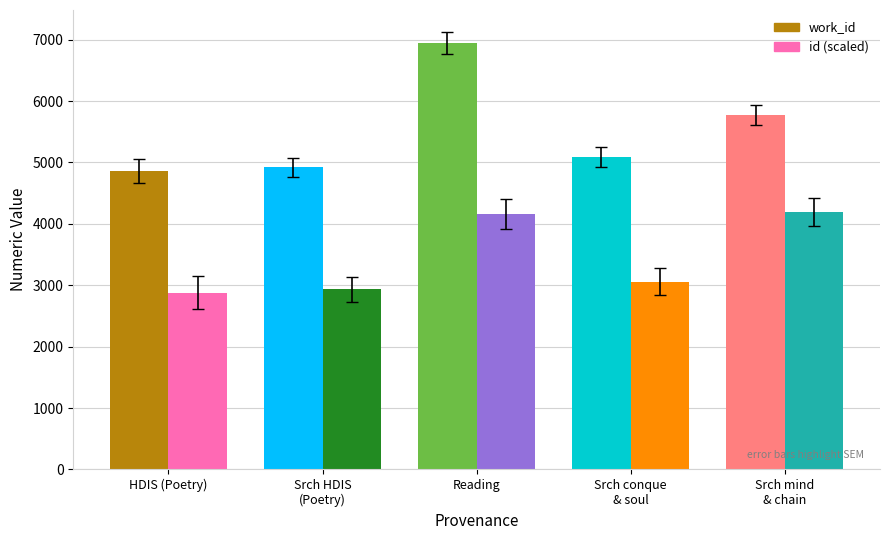

Where is id nearest to the value 15912?

Searching conque and soul